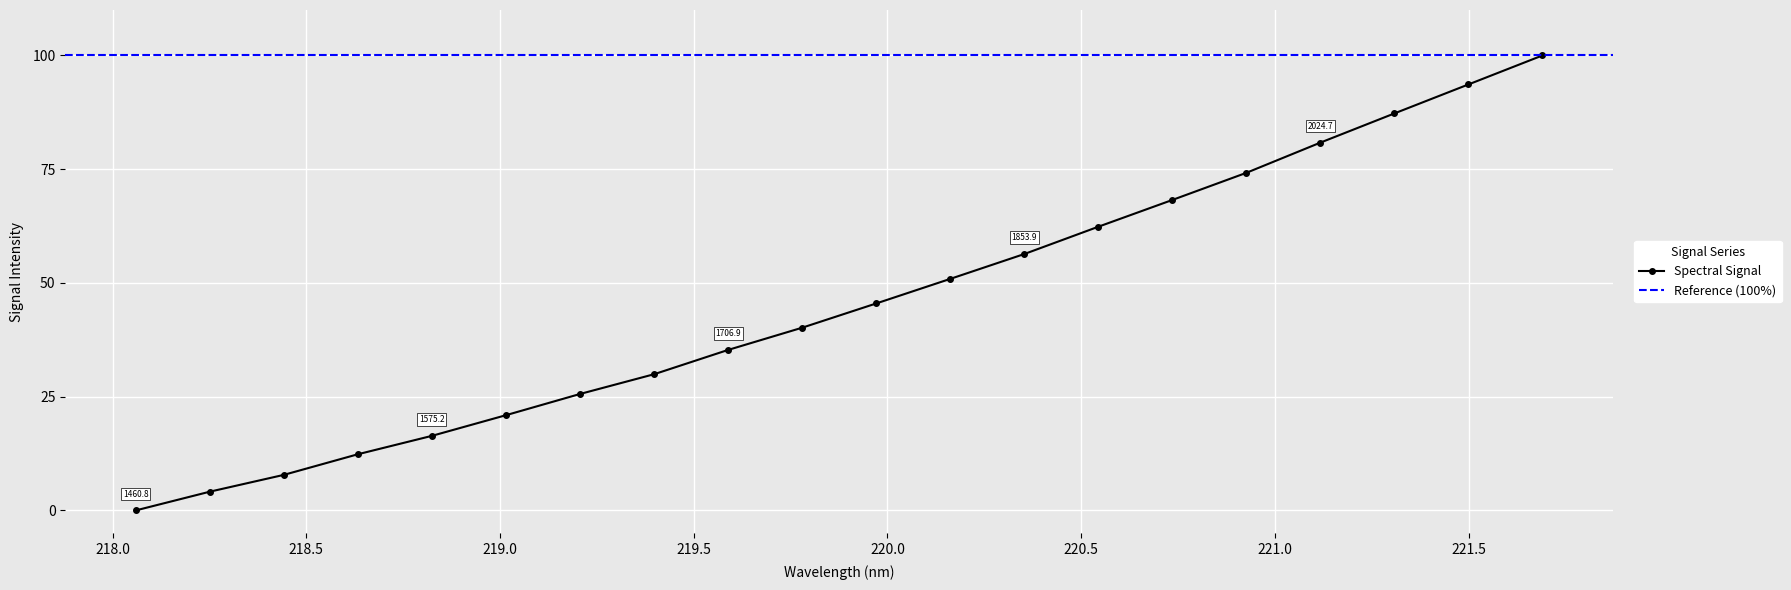

Where is the data nearest to the value 50?

220.1623